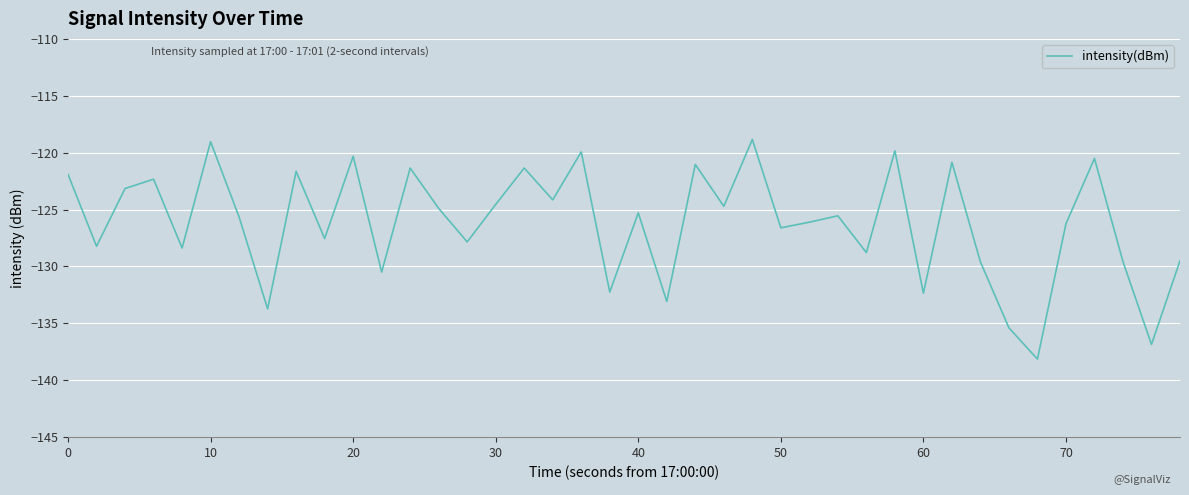

What is the smallest value displayed?

-138.1